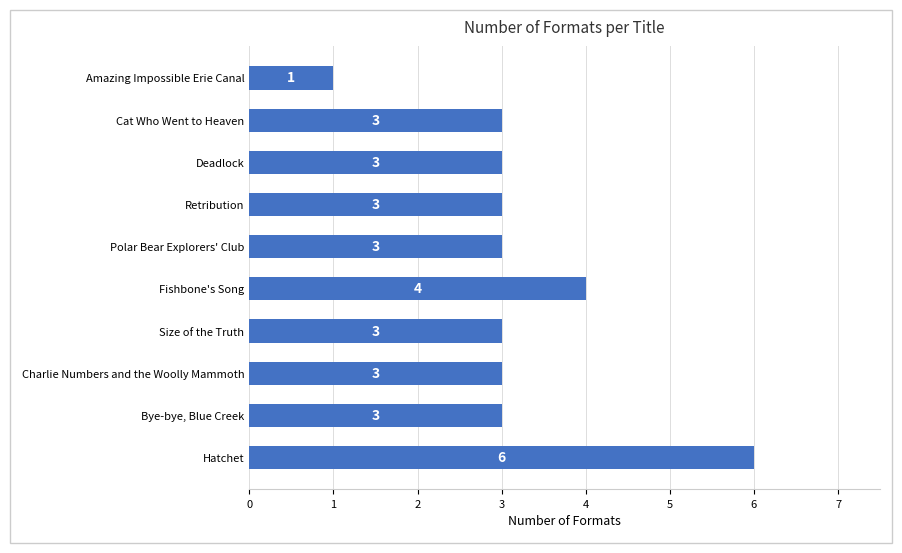

Which has a higher value, Hatchet or Size of the Truth?

Hatchet